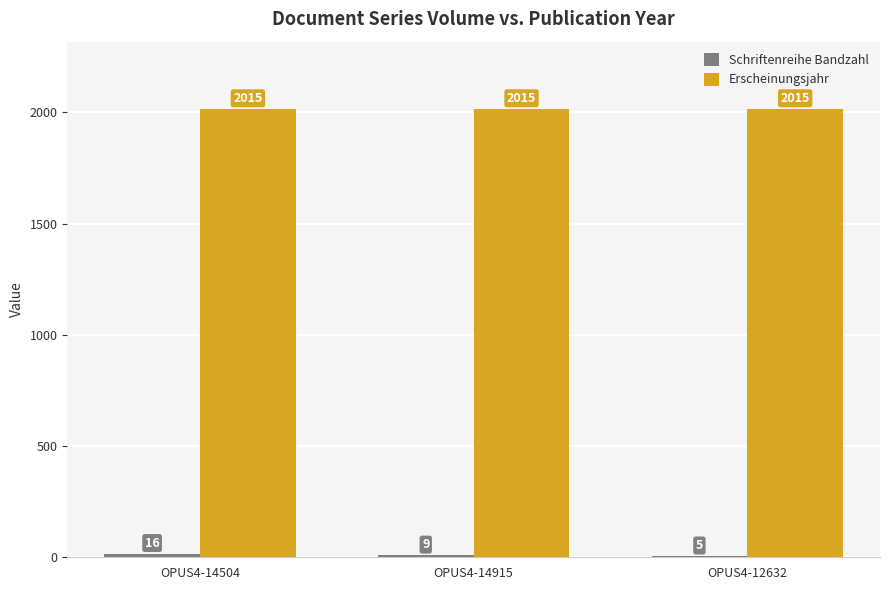

What is the maximum value for Erscheinungsjahr?

2015